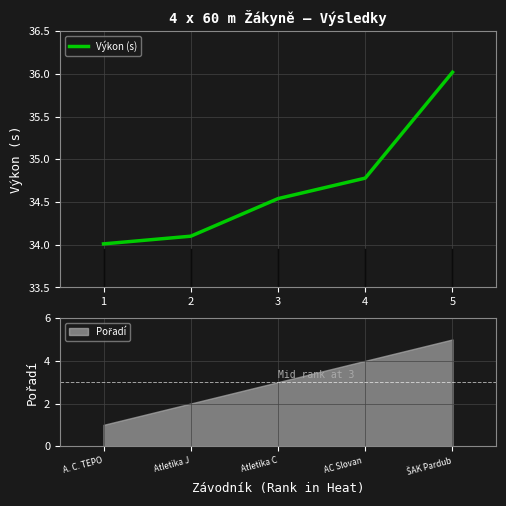

The value of Výkon (s) at 1 is 34.0. True or false?

True